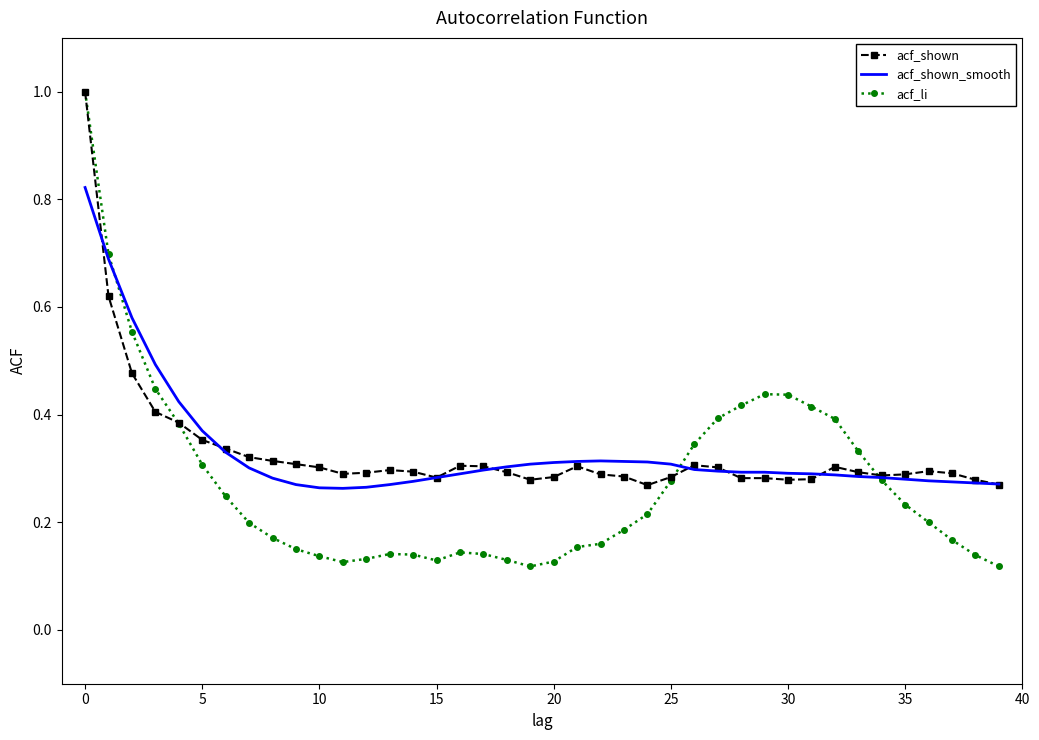

What is the greatest value displayed?

1.0